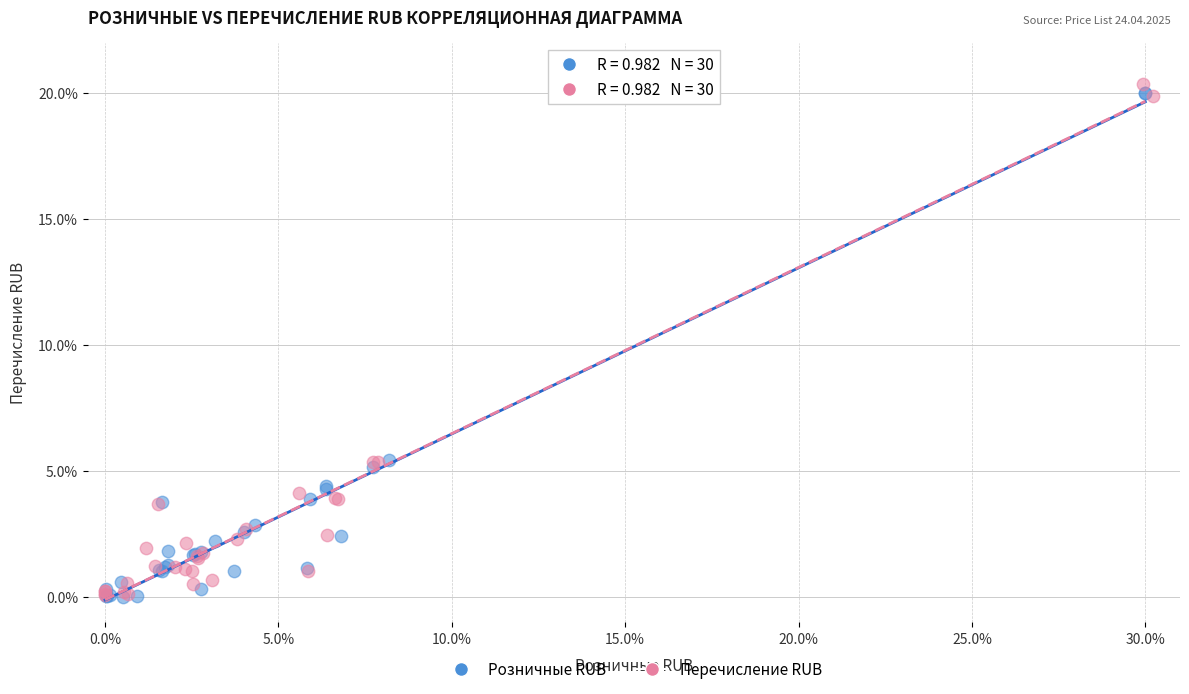

Which series reaches the maximum Y coordinate?

Перечисление RUB